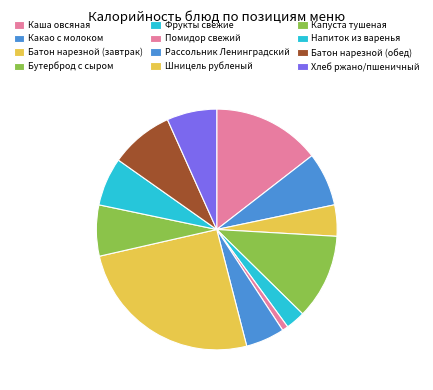

Does Хлеб ржано/пшеничный represent more than half of the total?

No